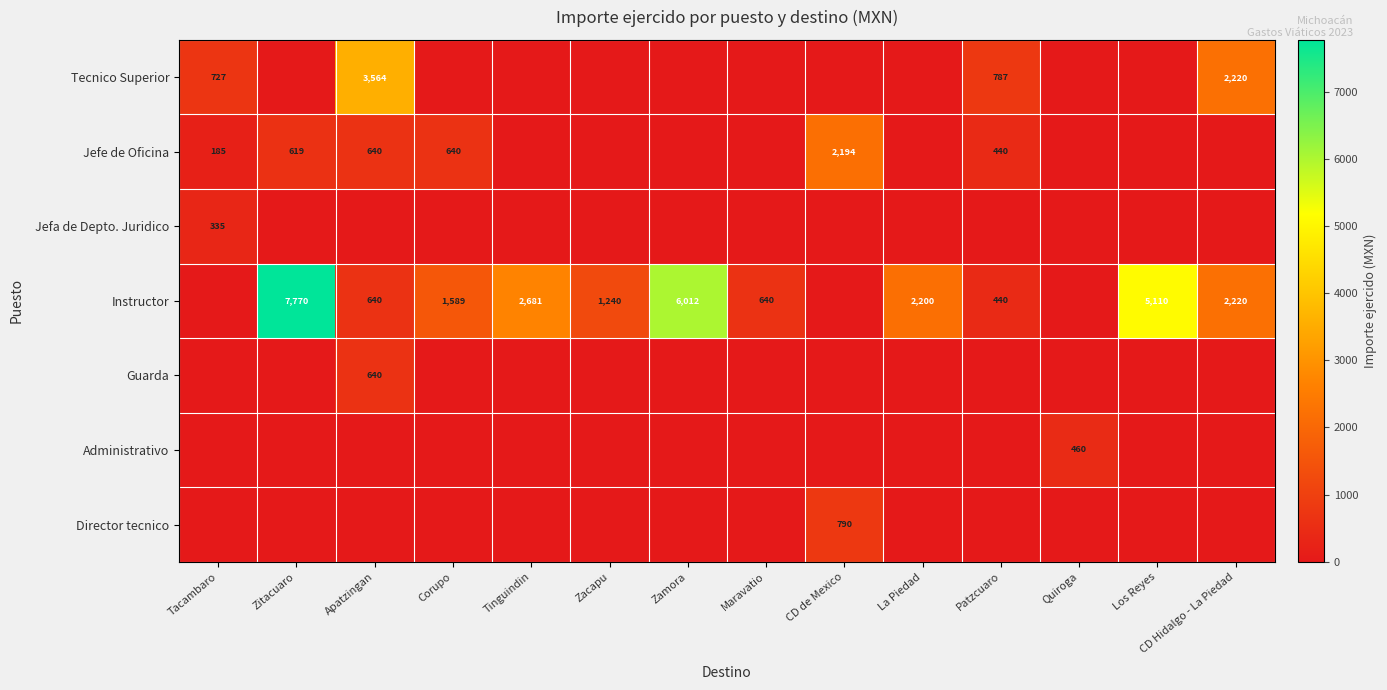

Is the value of Director tecnico at CD Hidalgo - La Piedad greater than the value of Jefe de Oficina at Zitacuaro?

No